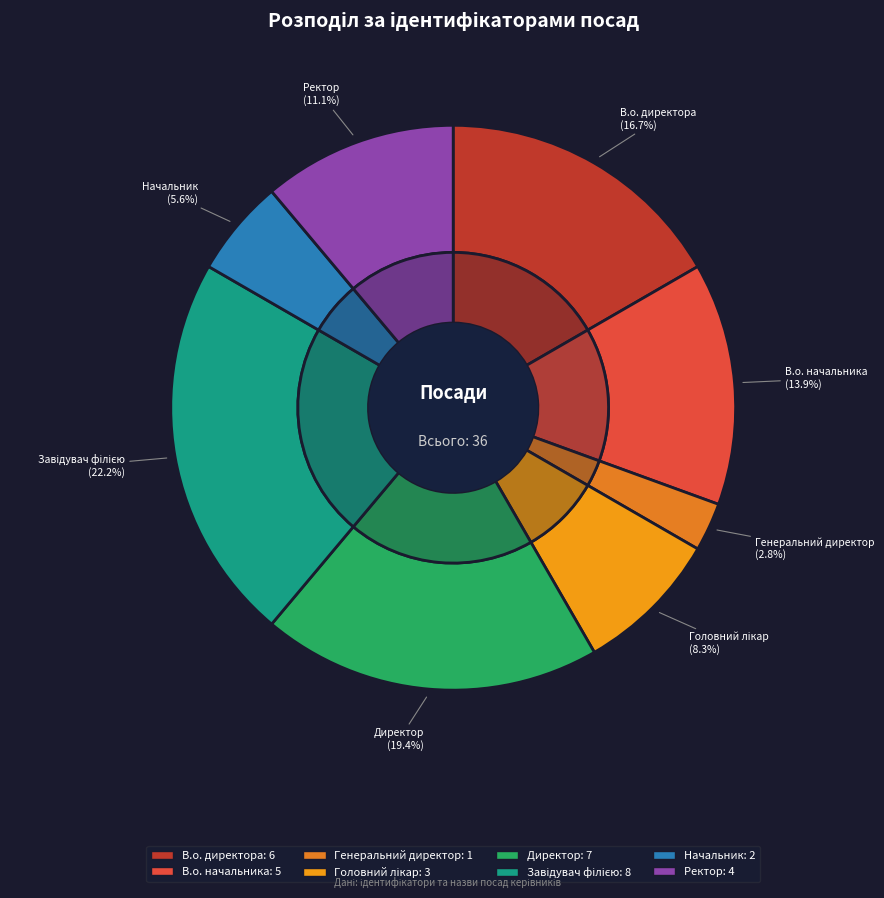

How many slices are in this pie chart?

8